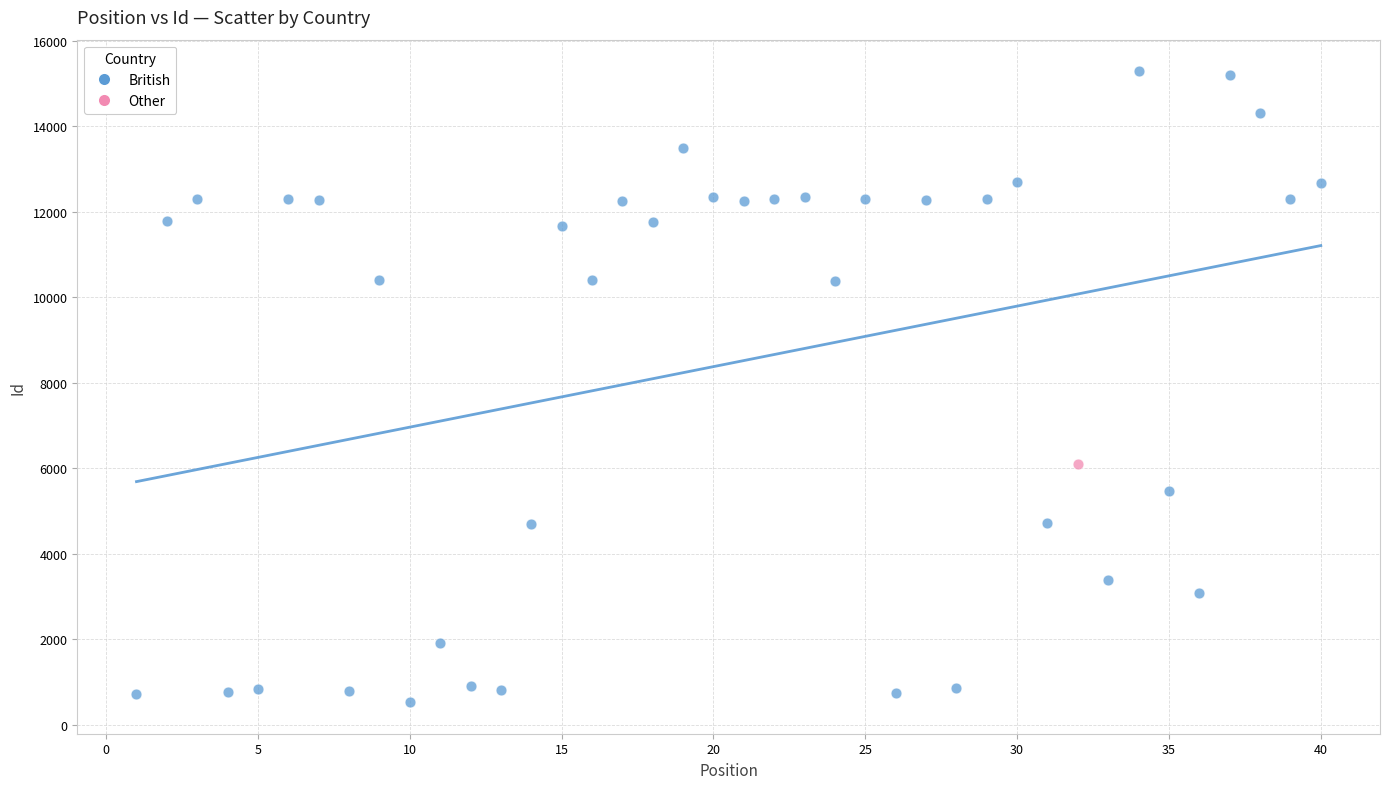

What are all the series names shown in the legend?

British, Other